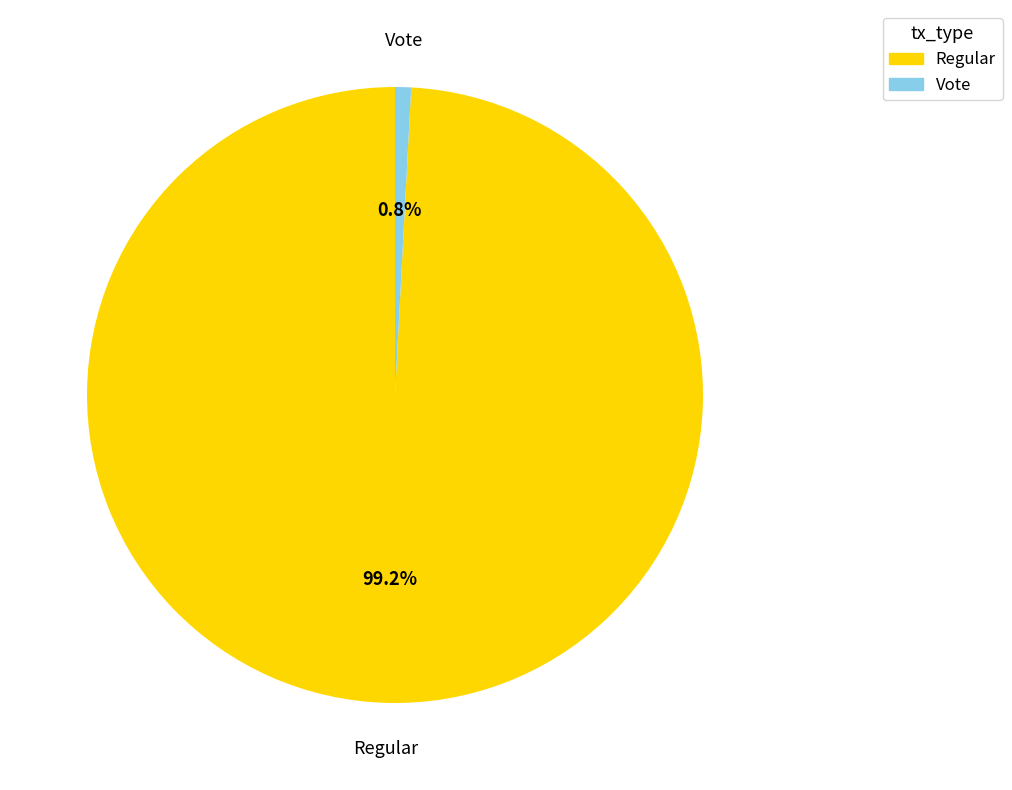

How many slices are in this pie chart?

2